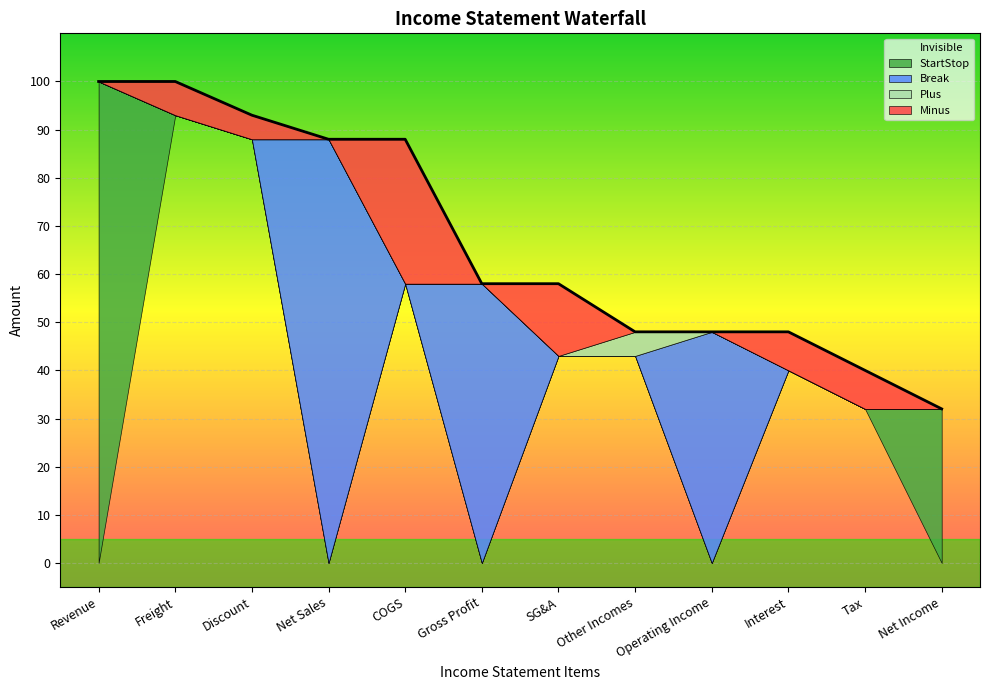

Which series has the largest range (max minus min)?

StartStop